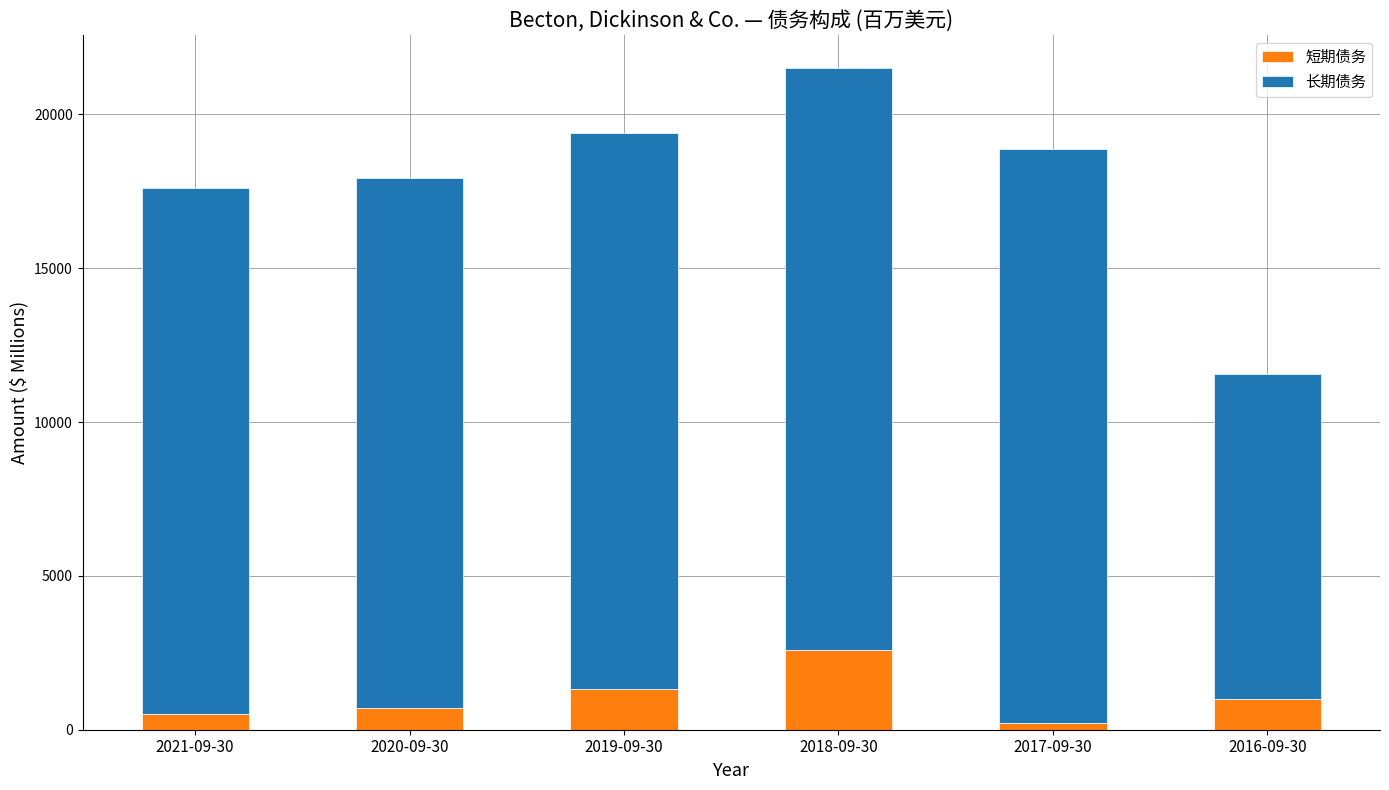

Which category has the highest value in the 短期债务 series?

2018-09-30